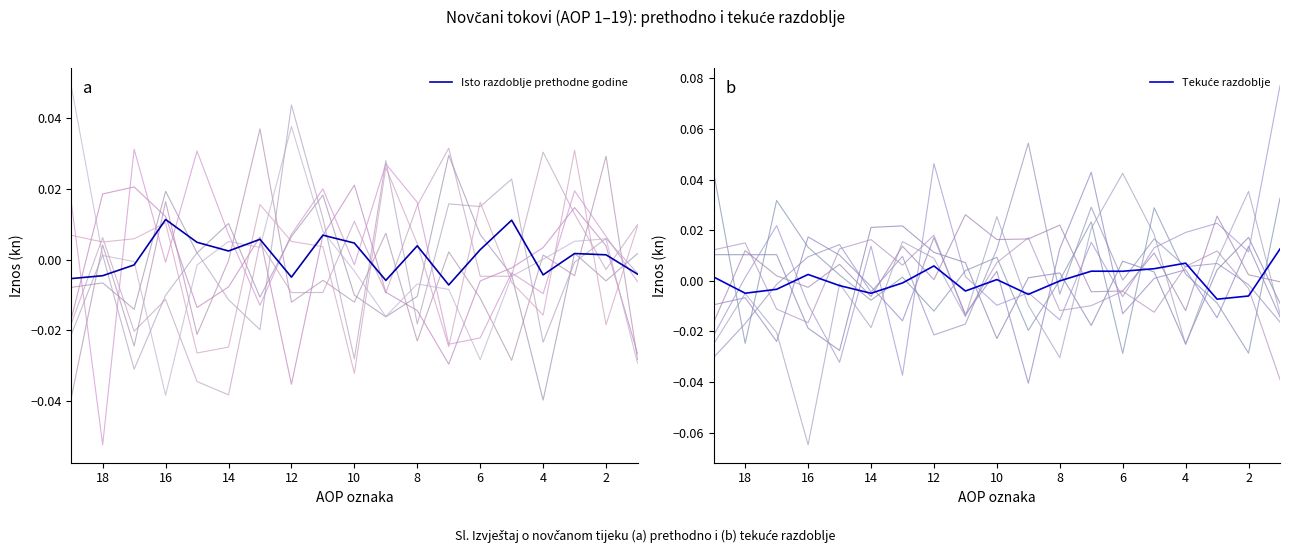

How many values in Isto razdoblje prethodne godine are above zero?

11